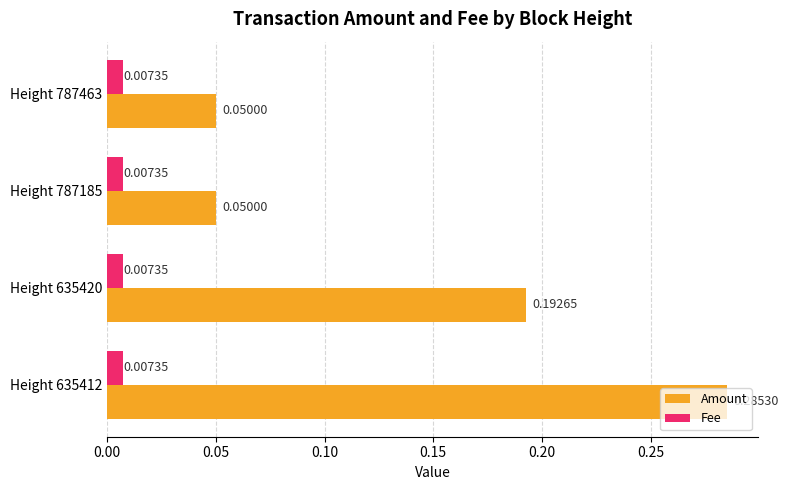

At Height 635420, list the series in order from largest to smallest.

Amount, Fee